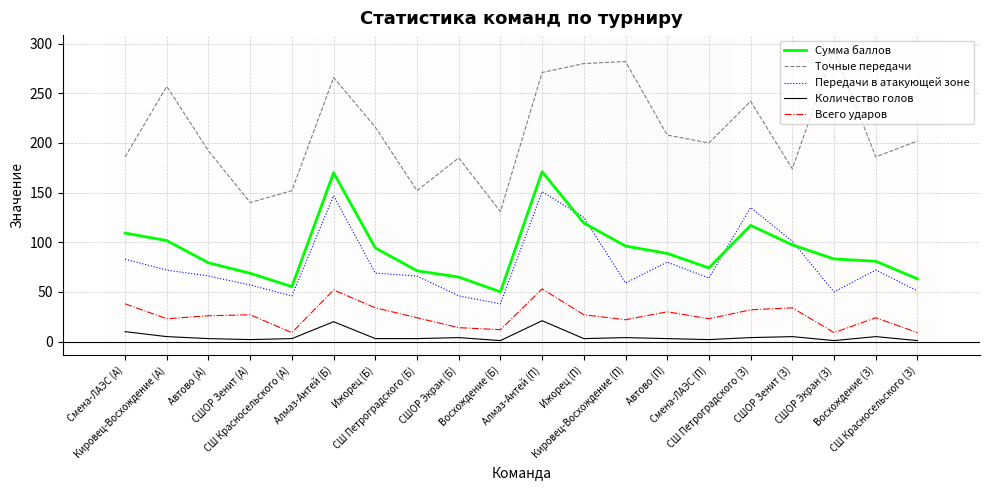

What is the smallest value displayed?

1.0